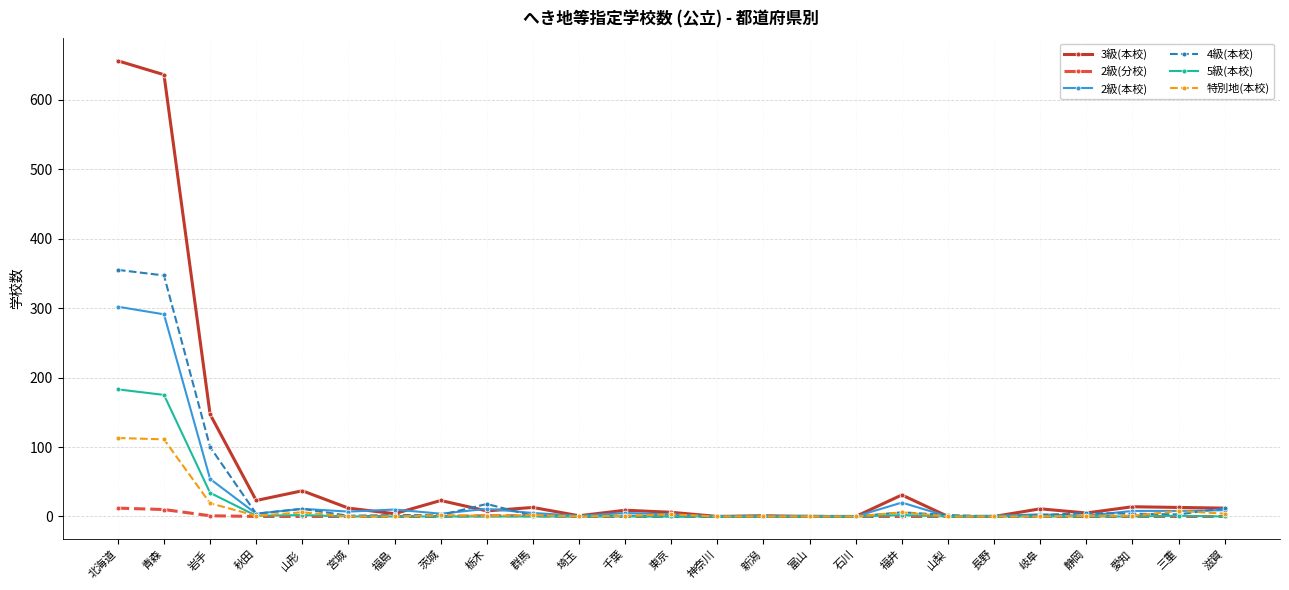

Which series has the widest spread of values?

3級(本校)